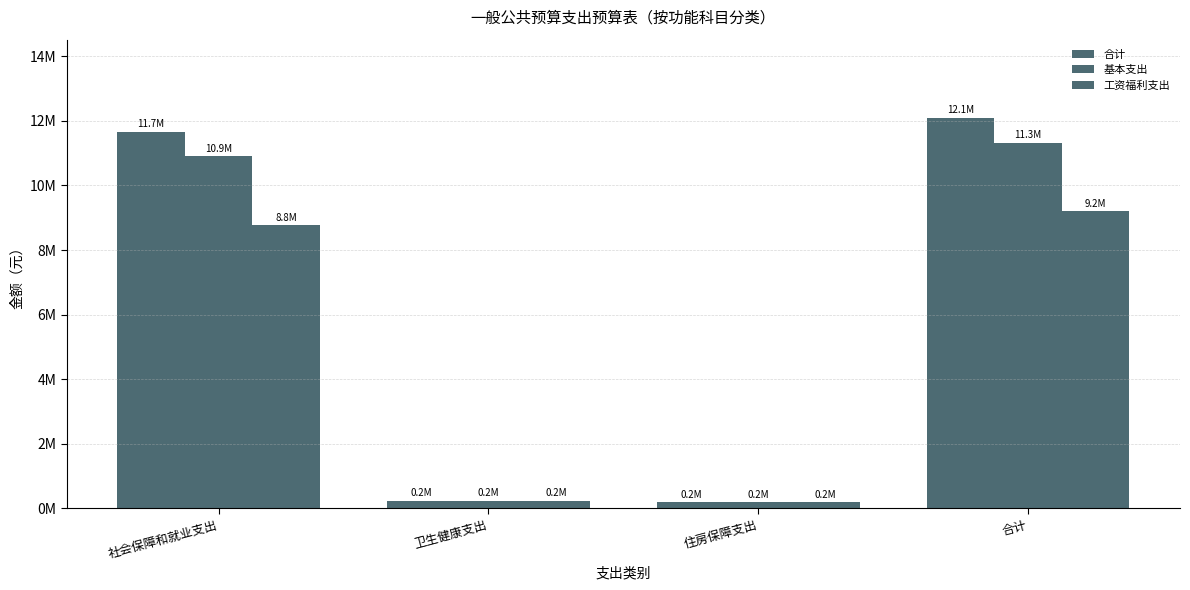

Which category has the lowest value in the 合计 series?

住房保障支出